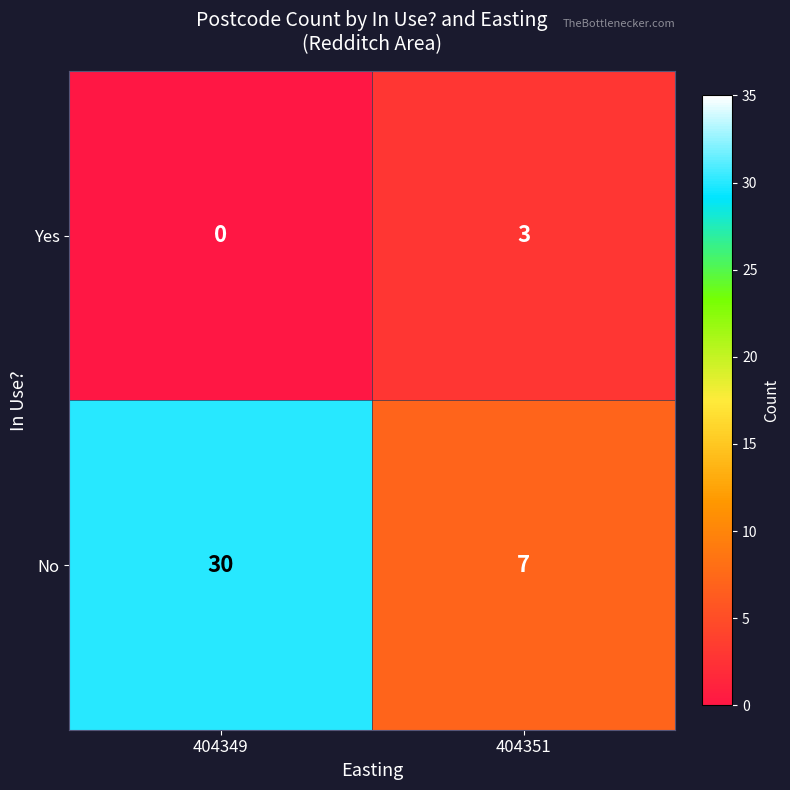

Which series changed the most between 404349 and 404351?

No